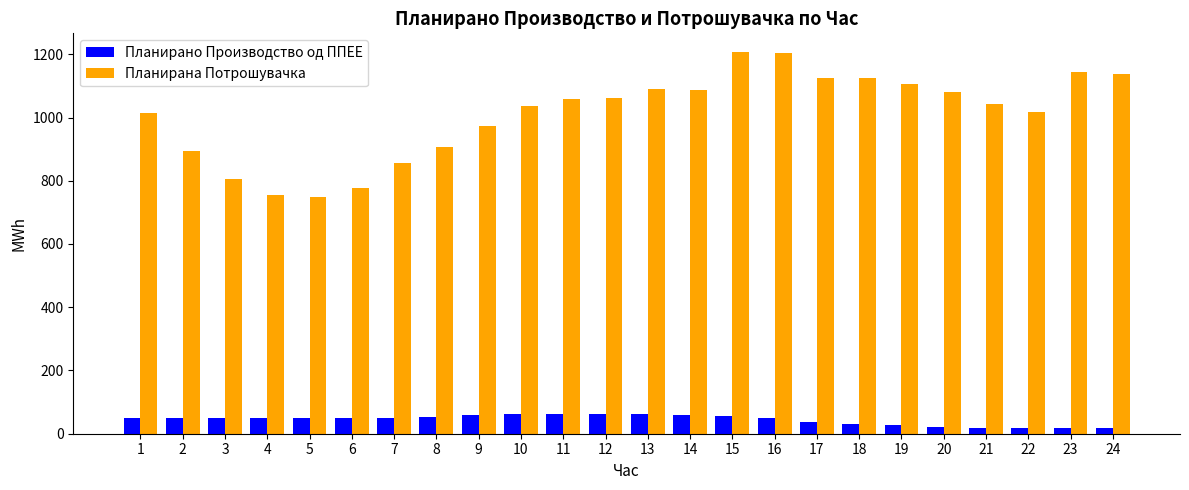

Read the Планирано Производство од ППЕЕ value at 17.

38.6